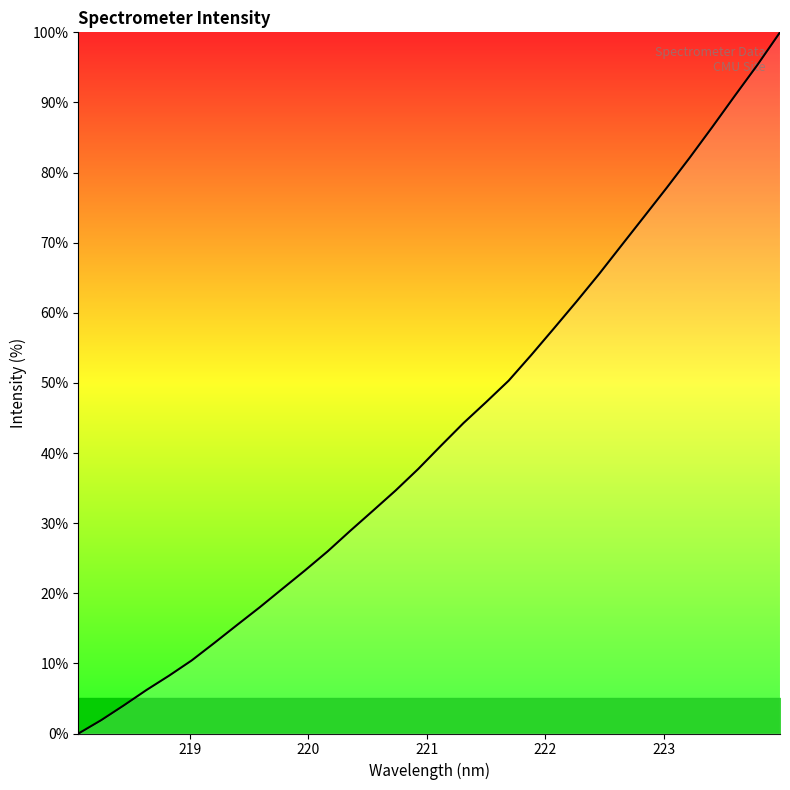

What is the average value?

43.1